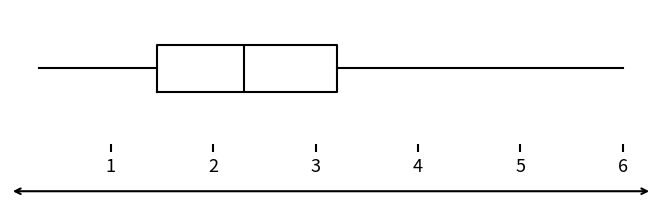

Transcribe this box plot: give where the median line is, the range the box spans, and where the two whiskers end, as read against the x-axis. The values are not printed on the chart, so give them approximately, as read against the axis.

median 2.3, box 1.5 to 3.2, whiskers 0.3 to 6.0